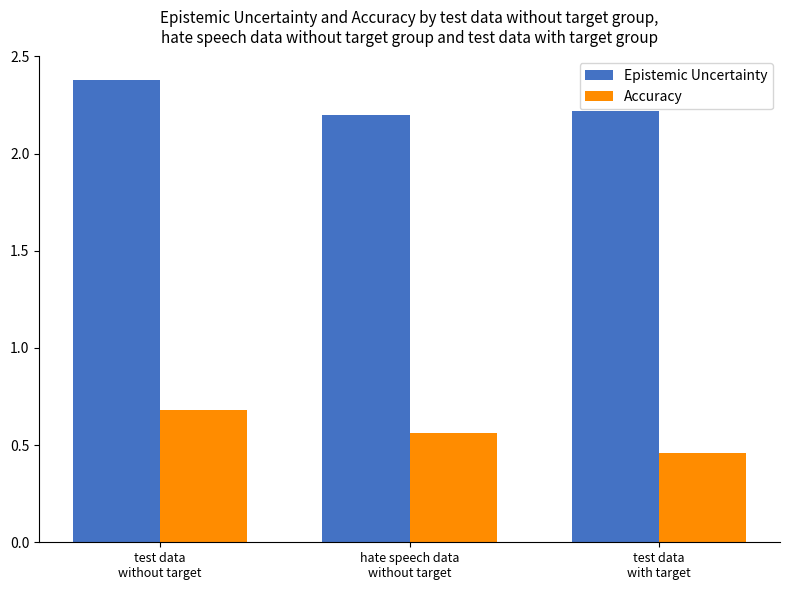

Is it true that Accuracy equals 1.0 at hate speech data
without target?

False